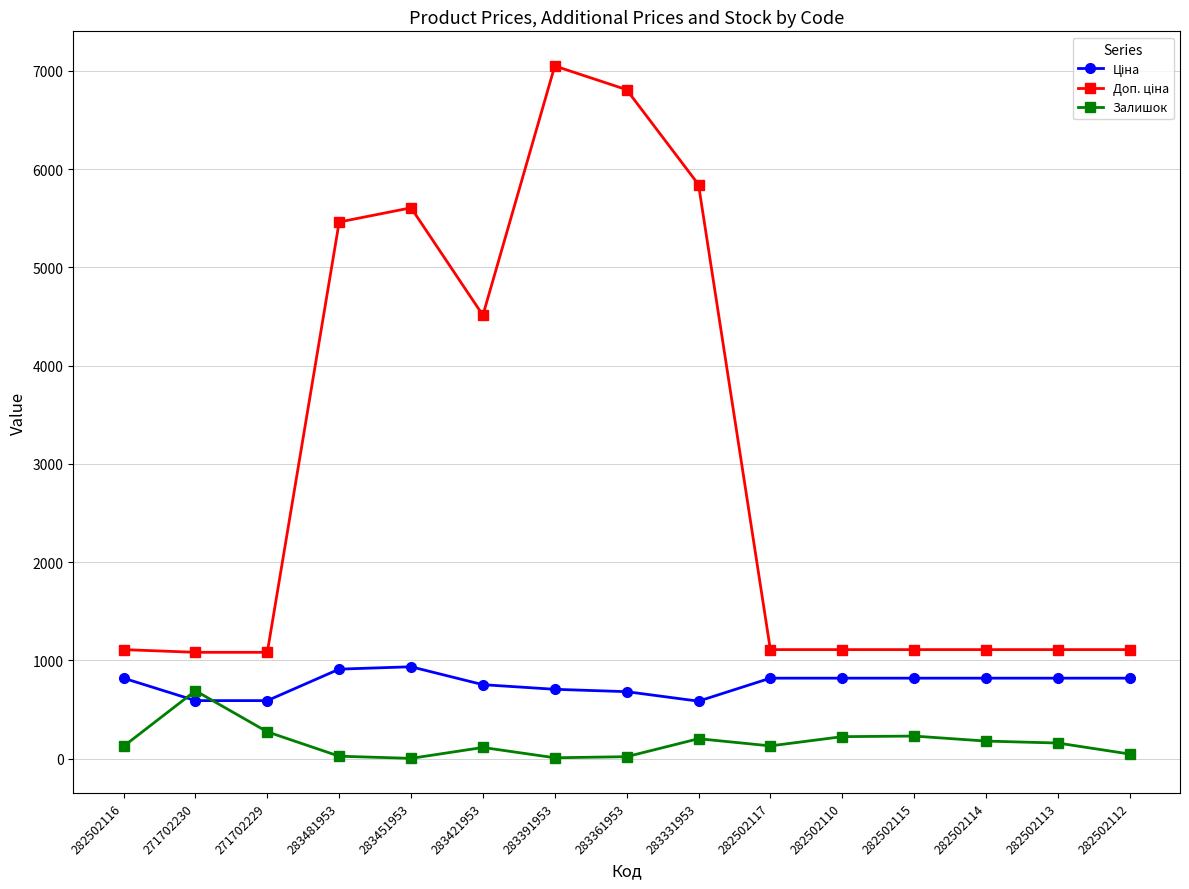

How many lines are shown in the chart?

3